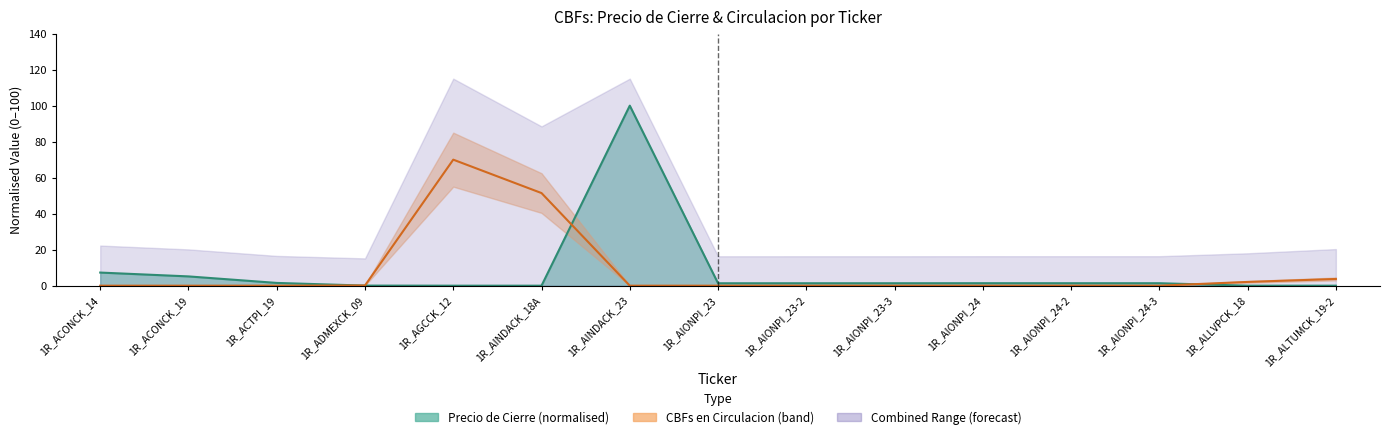

Reading right to left, extract all data points from this chart.

Precio de Cierre: 0.0	0.0	1.4	1.4	1.4	1.4	1.4	1.3	100.0	0.0	0.0	0.1	1.5	5.2	7.3
Numero de CBFs en Circulacion: 3.7	2.1	0.0	0.0	0.0	0.0	0.0	0.0	0.0	51.4	70.0	0.1	0.0	0.0	0.0